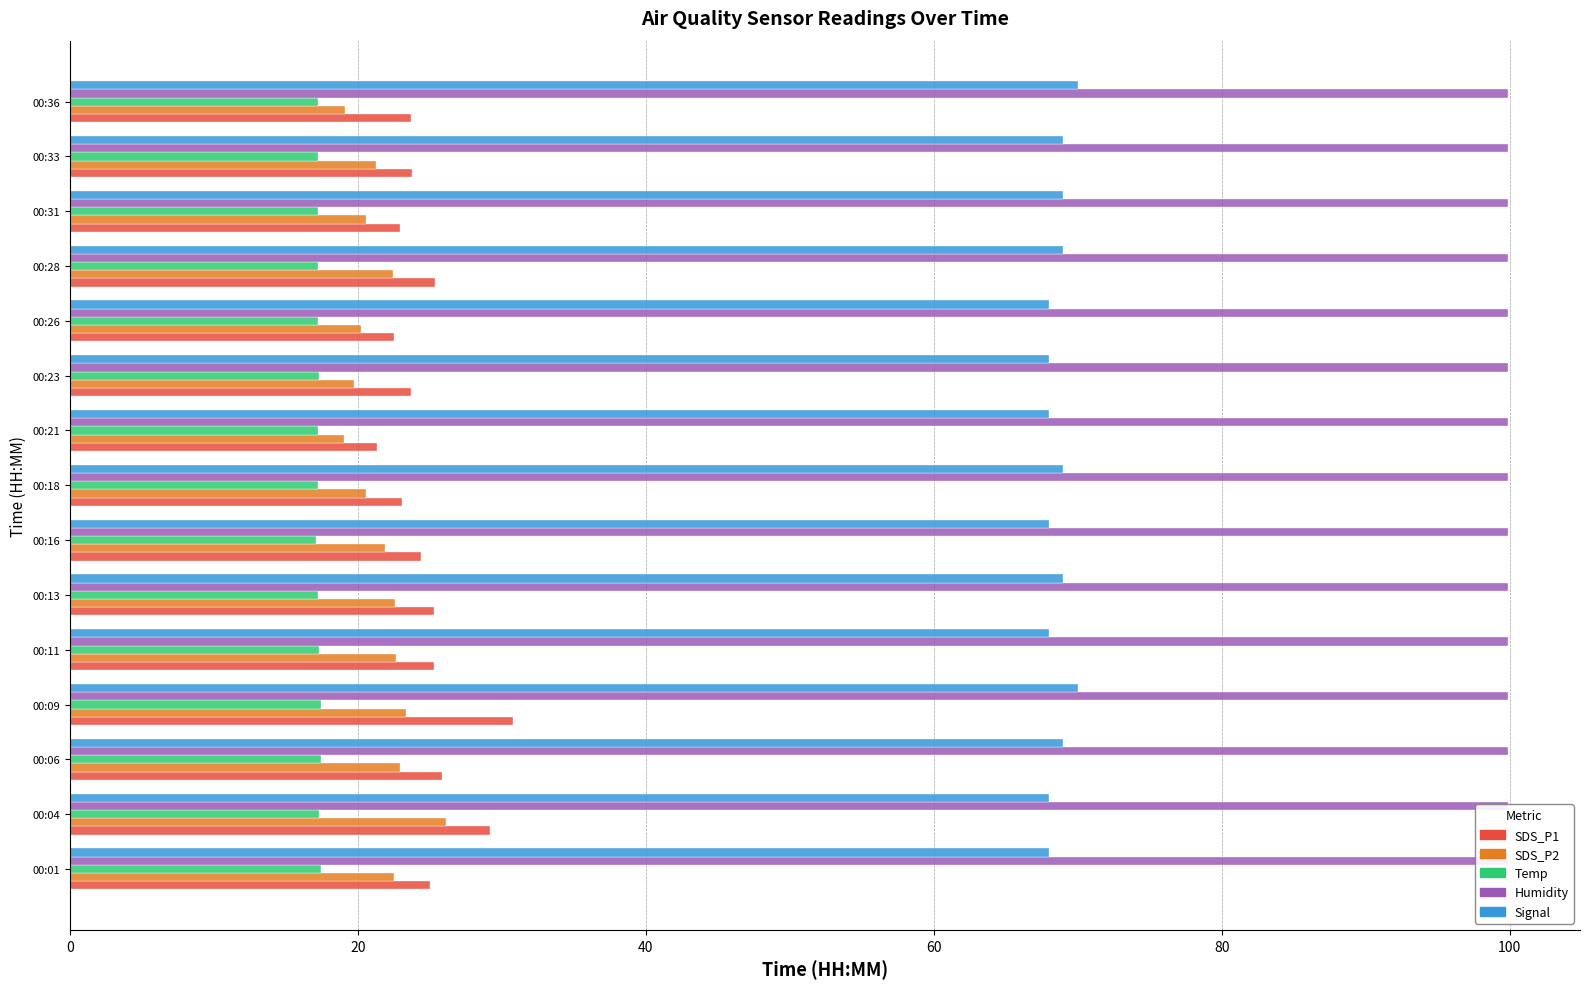

Reading right to left, extract all data points from this chart.

SDS_P1: 23.7	23.8	22.9	25.3	22.5	23.7	21.3	23.1	24.4	25.3	25.3	30.8	25.8	29.2	25.0
SDS_P2: 19.1	21.3	20.6	22.4	20.2	19.7	19.0	20.6	21.9	22.6	22.6	23.3	22.9	26.1	22.5
Temp: 17.2	17.2	17.2	17.2	17.2	17.3	17.2	17.2	17.1	17.2	17.3	17.4	17.4	17.3	17.4
Humidity: 0.1	0.1	0.1	0.1	0.1	0.1	0.1	0.1	0.1	0.1	0.1	0.1	0.1	0.1	0.1
Signal: 70.0	69.0	69.0	69.0	68.0	68.0	68.0	69.0	68.0	69.0	68.0	70.0	69.0	68.0	68.0